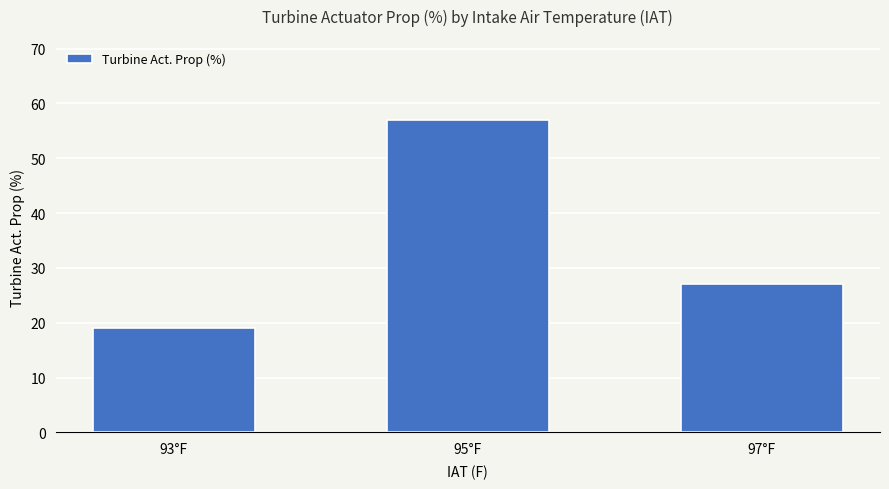

Are the bars grouped side by side (vs. stacked)?

No